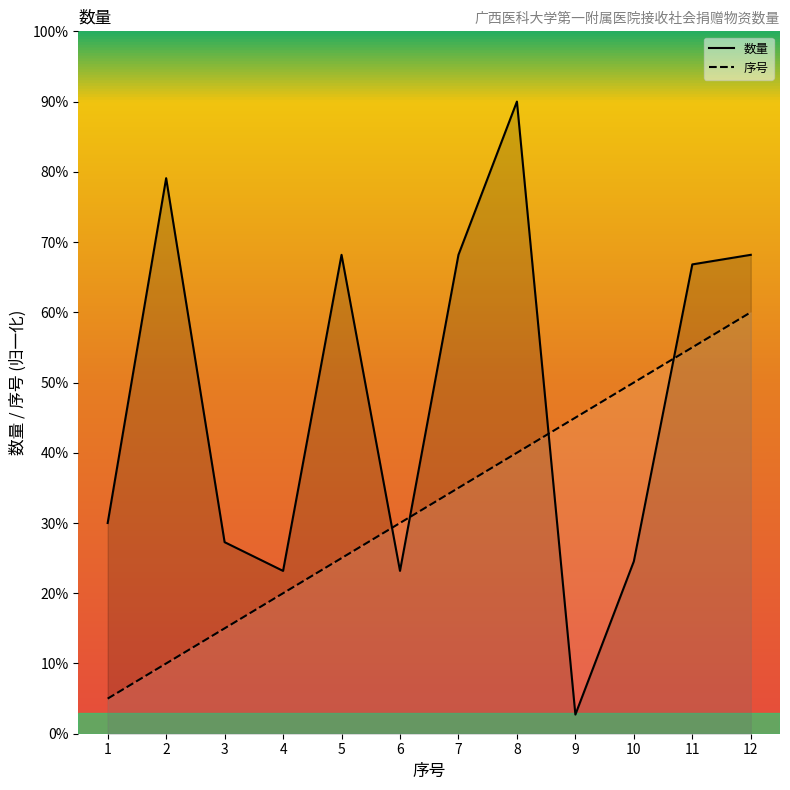

What is the lowest value of the 序号 series?

5.0